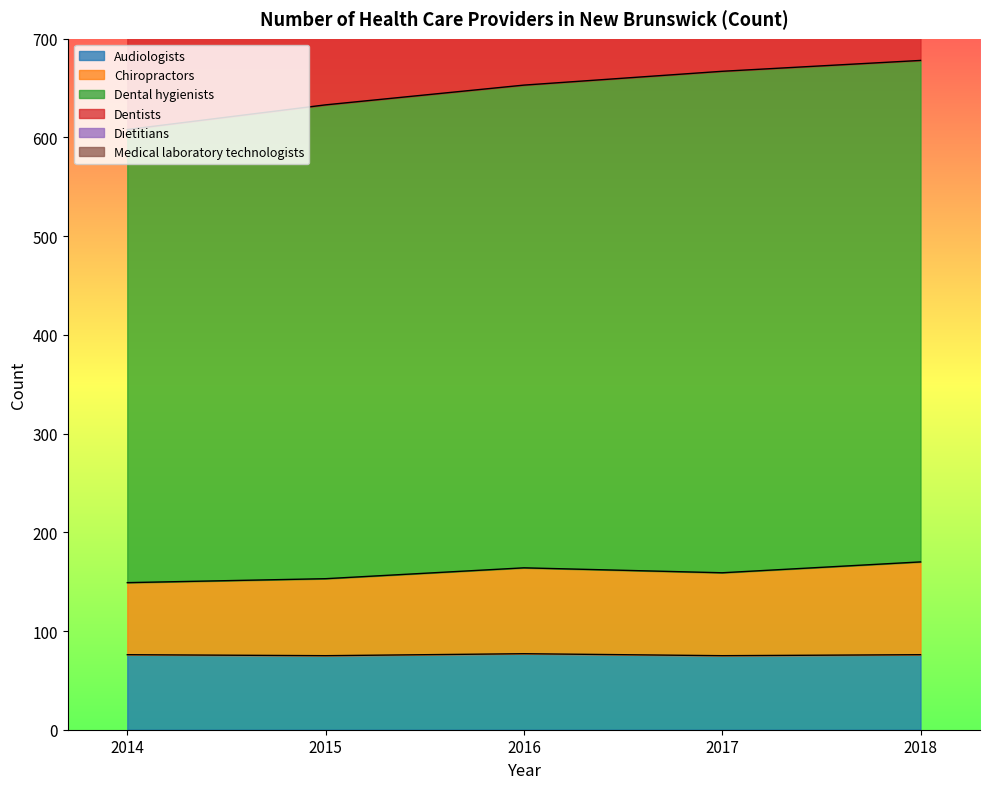

What is the highest value of the Audiologists series?

77